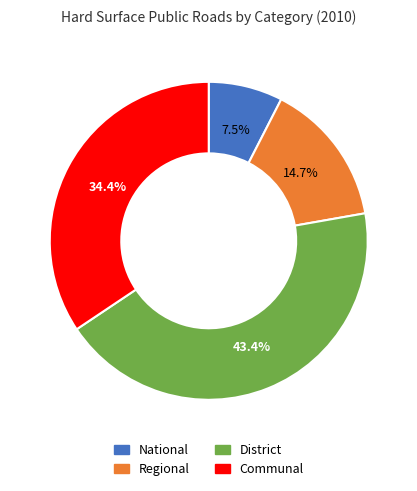

Is Communal the majority of the pie?

No